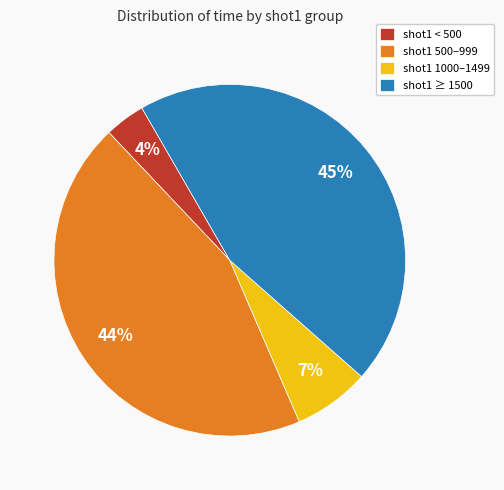

Between shot1 < 500 and shot1 ≥ 1500, which is larger?

shot1 ≥ 1500